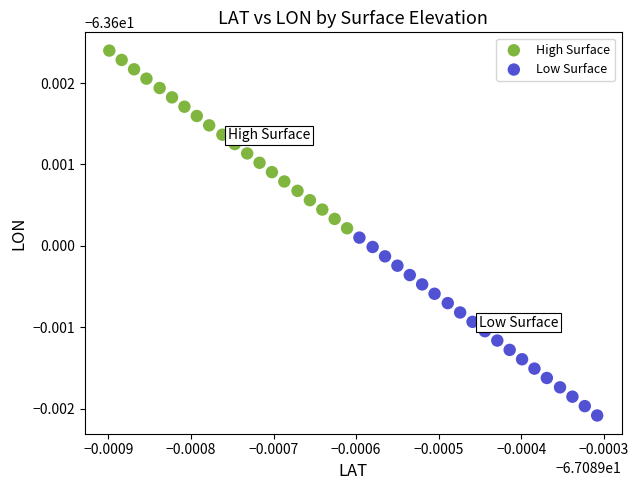

Which series has the widest spread of Y values?

Low Surface